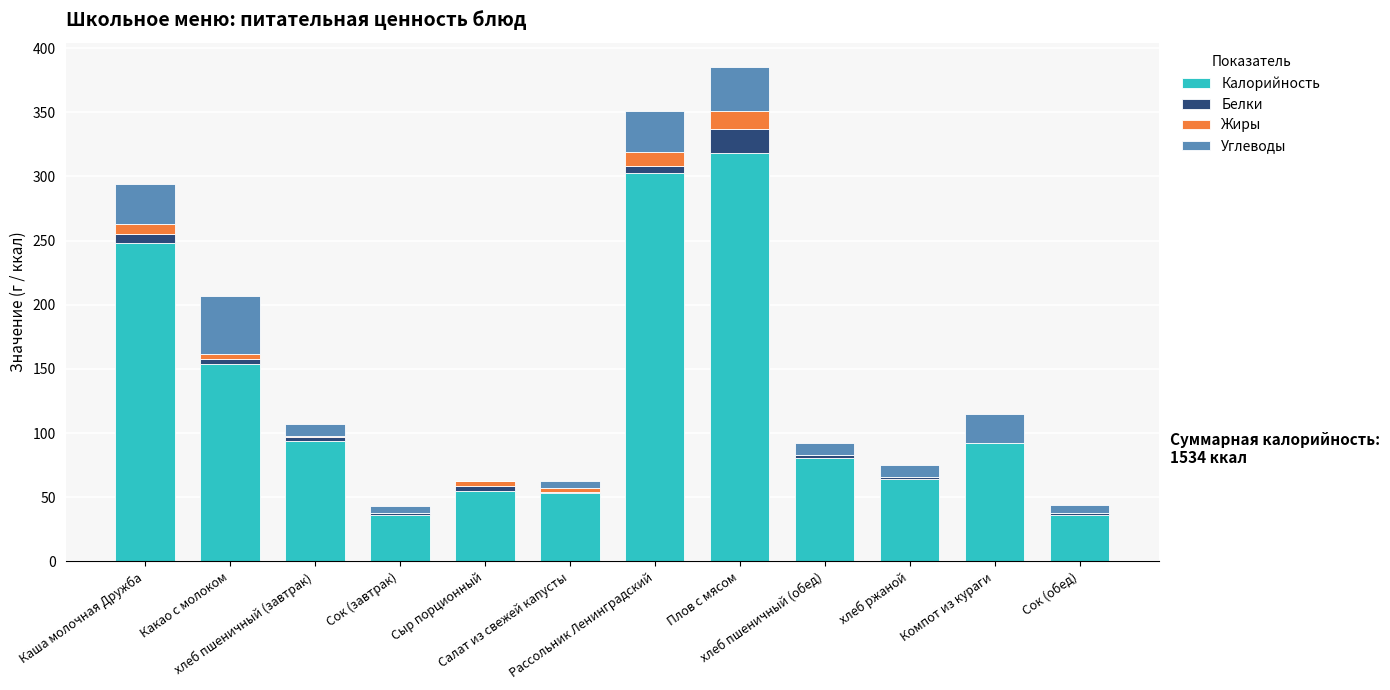

What is the sum of all Калорийность values?

1534